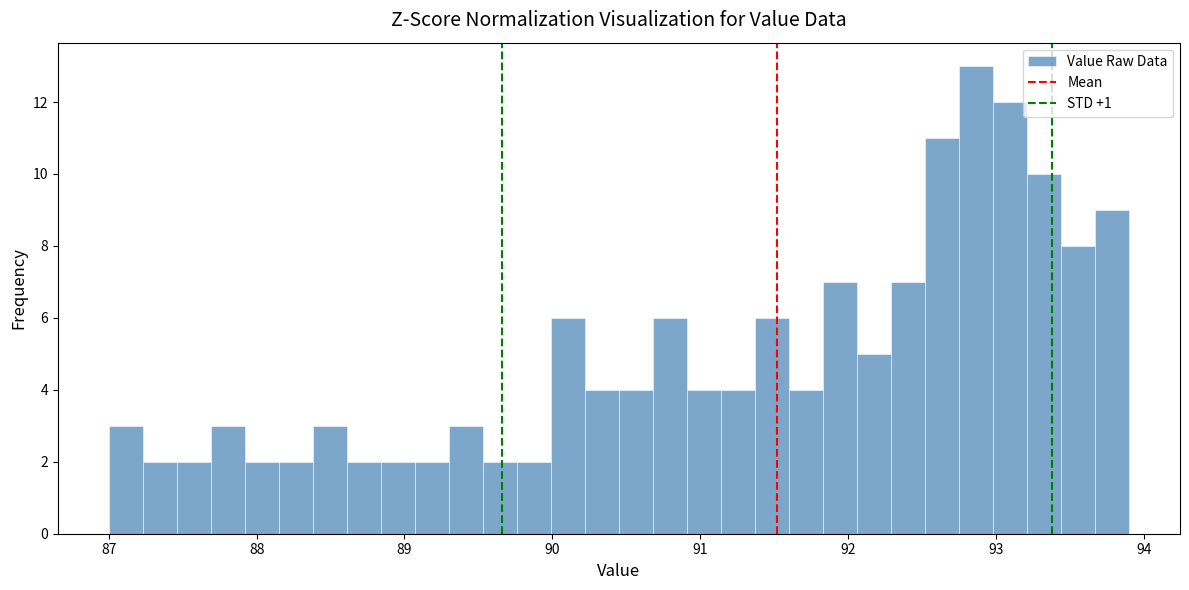

Read against the x-axis, roughly where is the centre of the tallest bar?

92.9